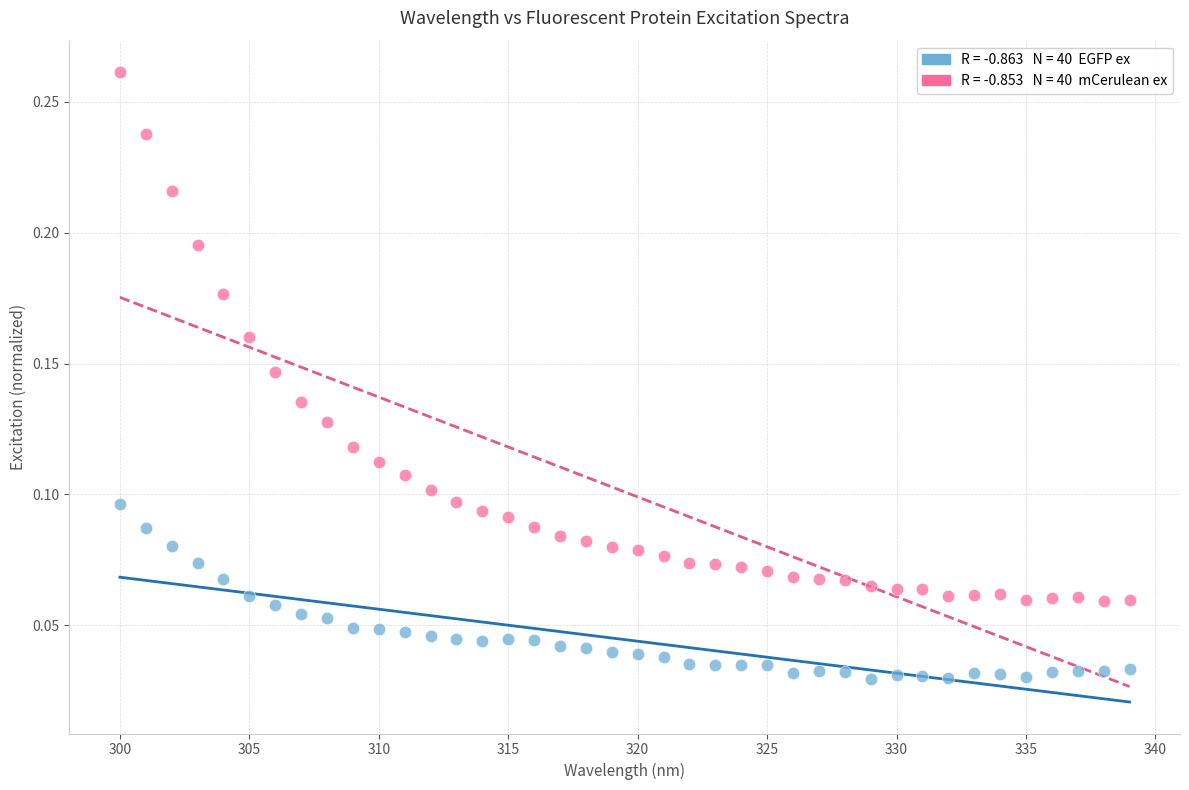

Across all data points, what is the range of X values (max minus min)?

39.0